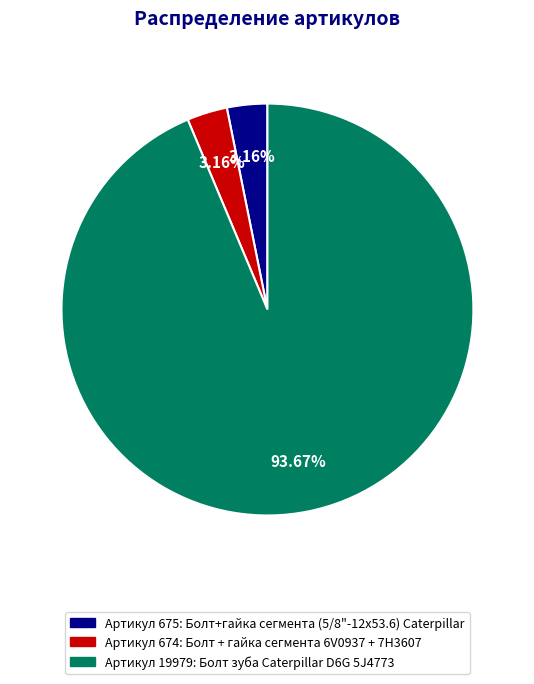

Does any single category account for the majority?

Yes